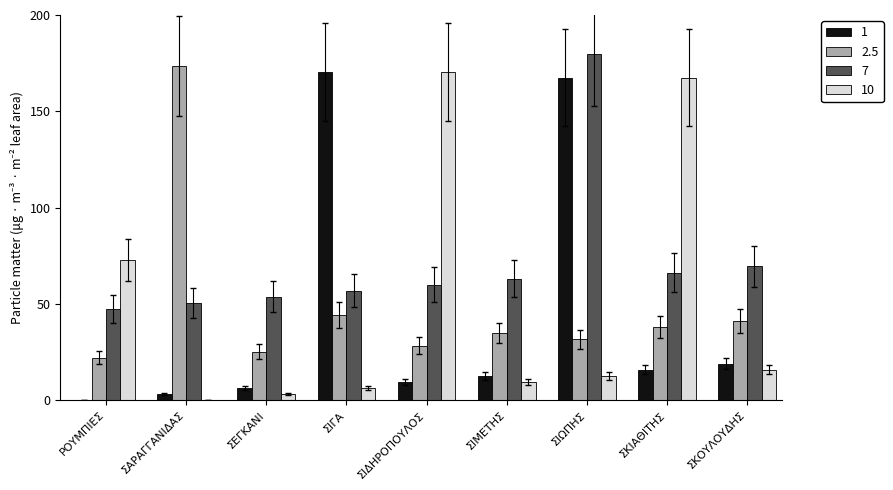

What is the difference between the 10 values at ΡΟΥΜΠΙΕΣ and ΣΙΜΕΤΗΣ?

63.2